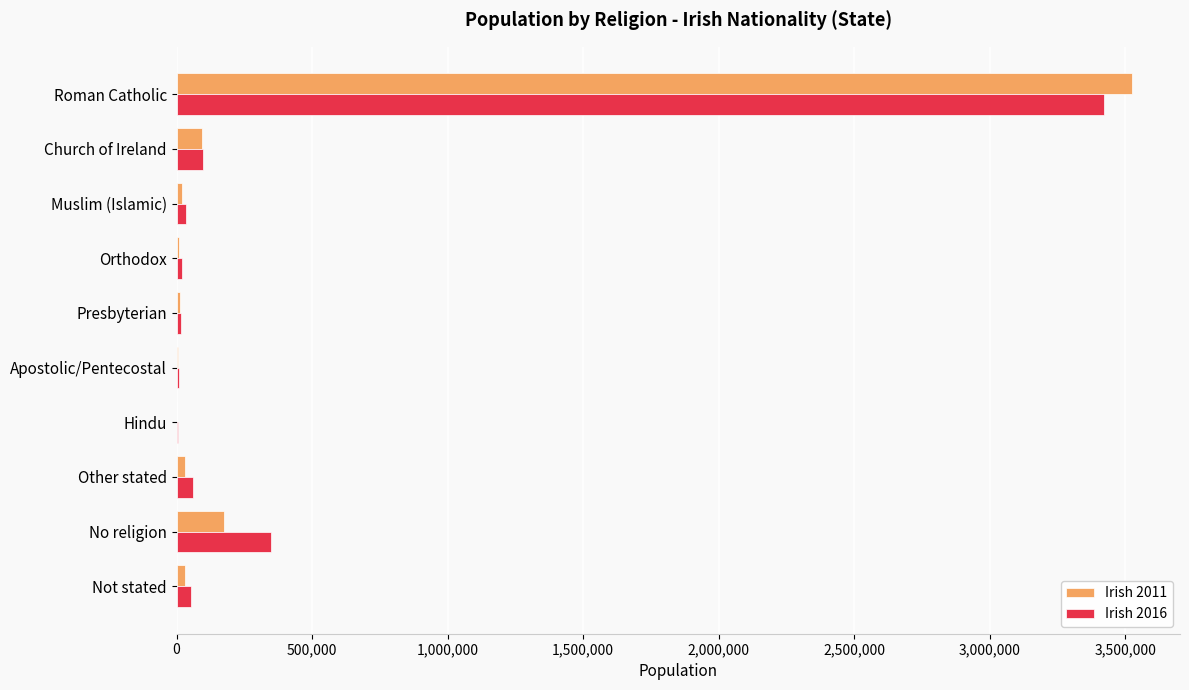

At which label is Irish 2016 closest to 1712727?

No religion